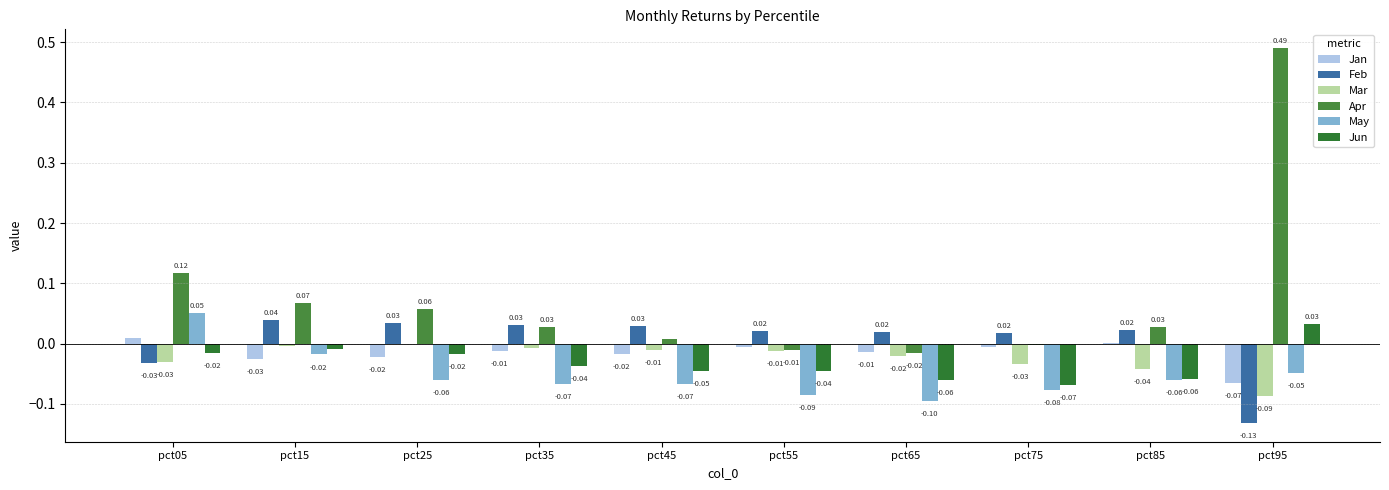

Count the May values in the range 0 to 1.

1